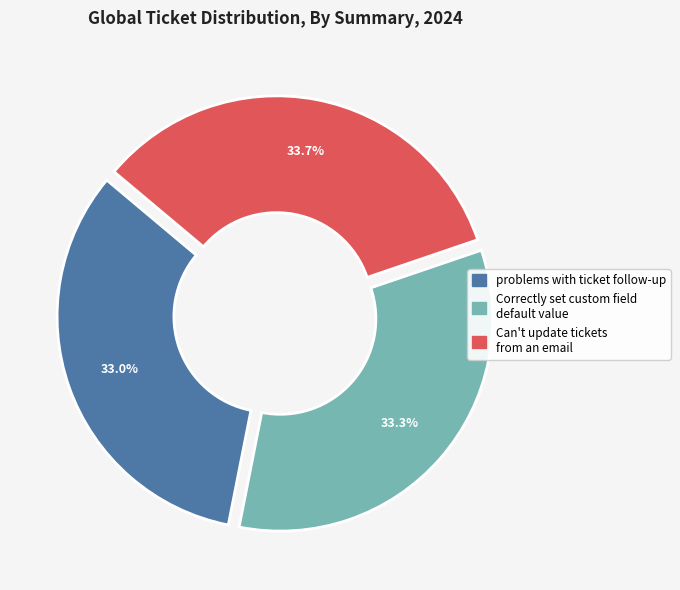

The Can't update tickets from an email slice represents 47% of the pie. True or false?

False